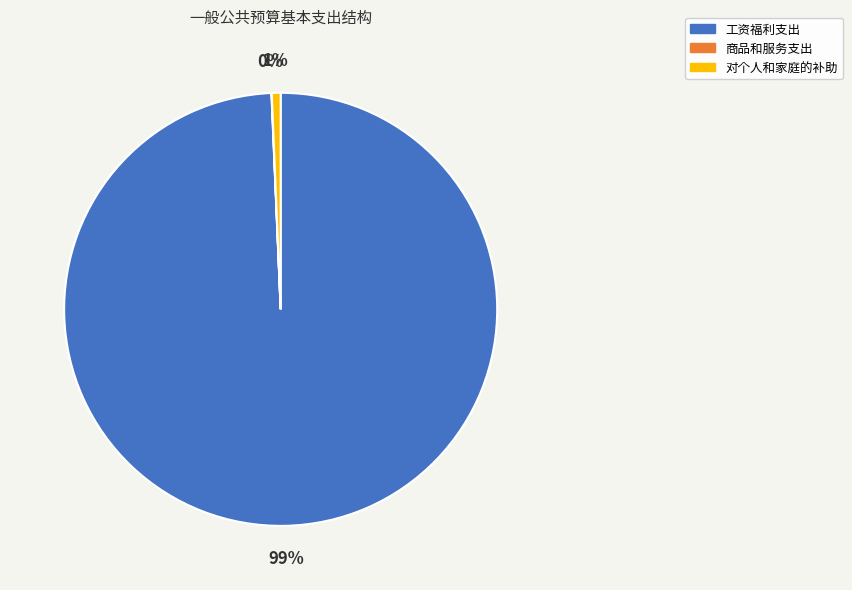

Do 工资福利支出 and 对个人和家庭的补助 together represent more than half of the pie?

Yes